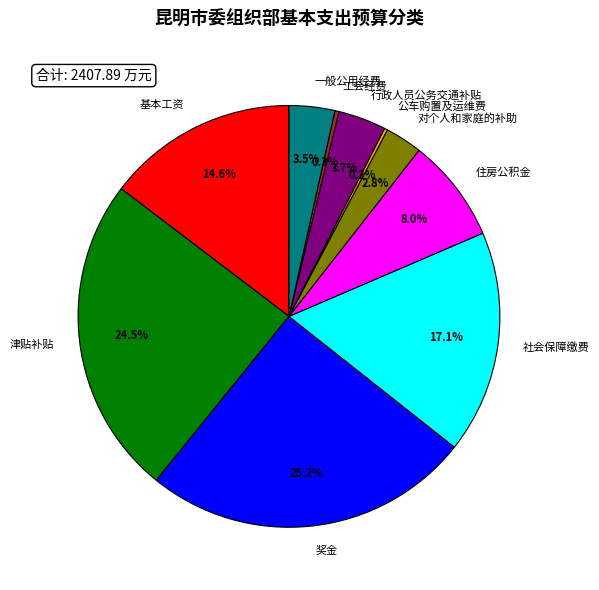

The 住房公积金 slice represents 8% of the pie. True or false?

True